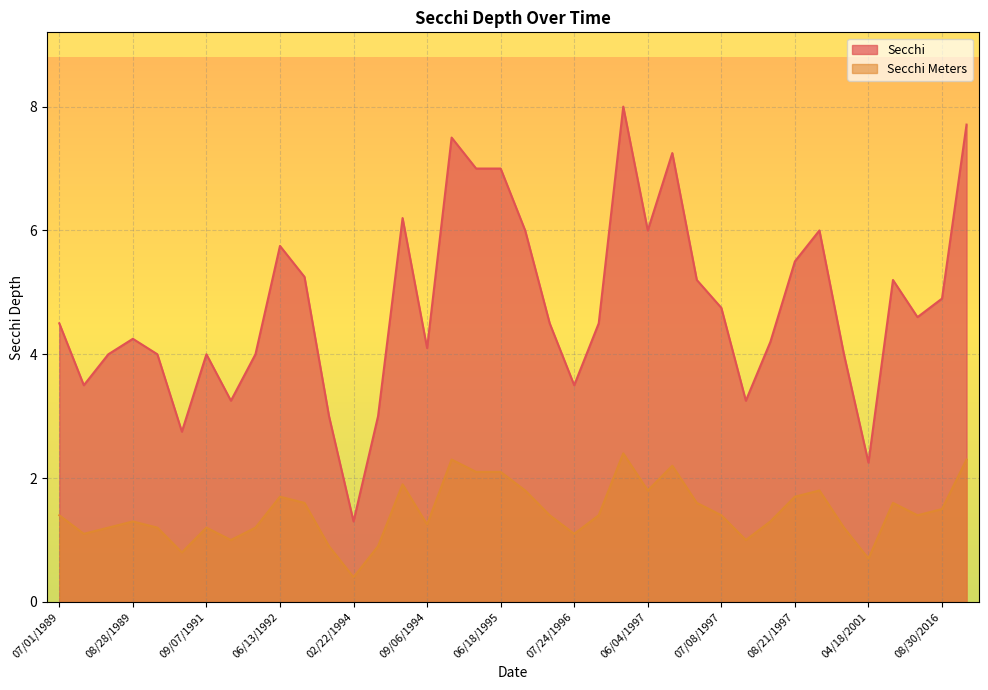

What position from the left is 02/22/1994?

13